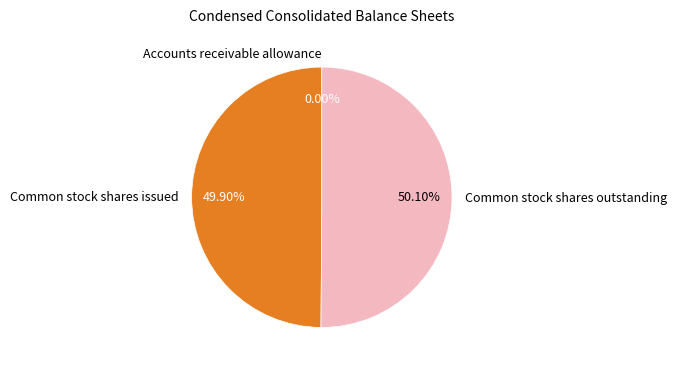

Is it true that Accounts receivable allowance is 0% of the pie?

True